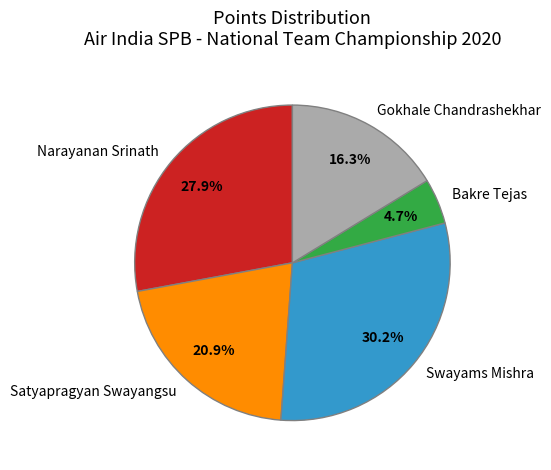

To the nearest percent, what is the difference between the largest and smallest slice percentages?

26%